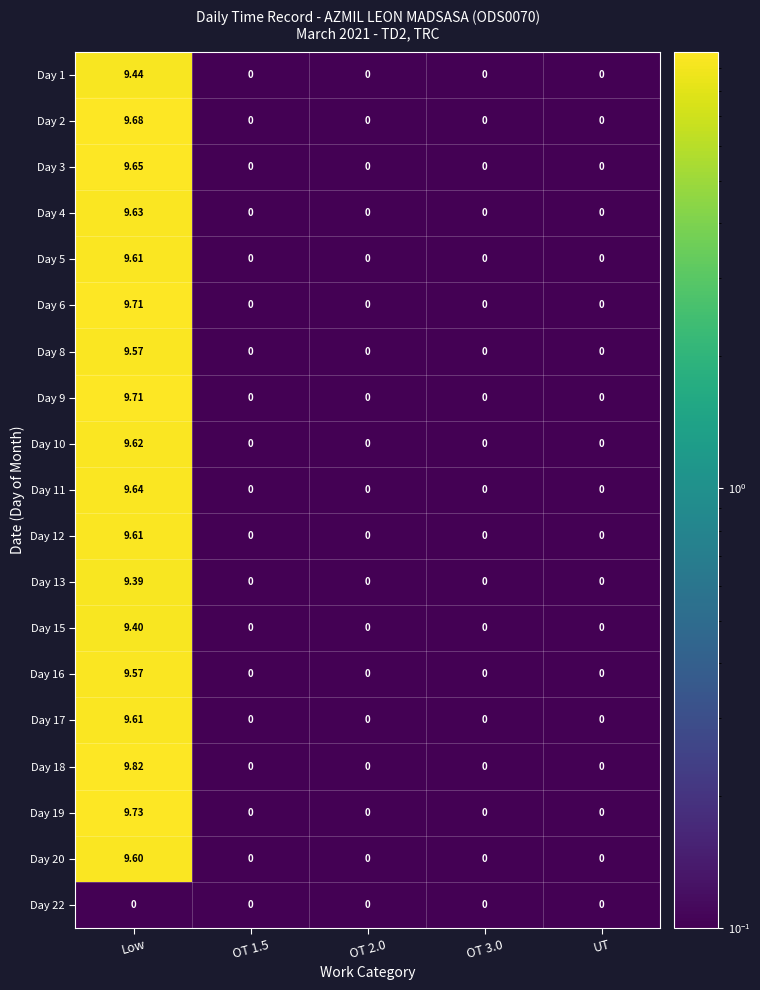

At which category is the sum across all series the highest?

Low